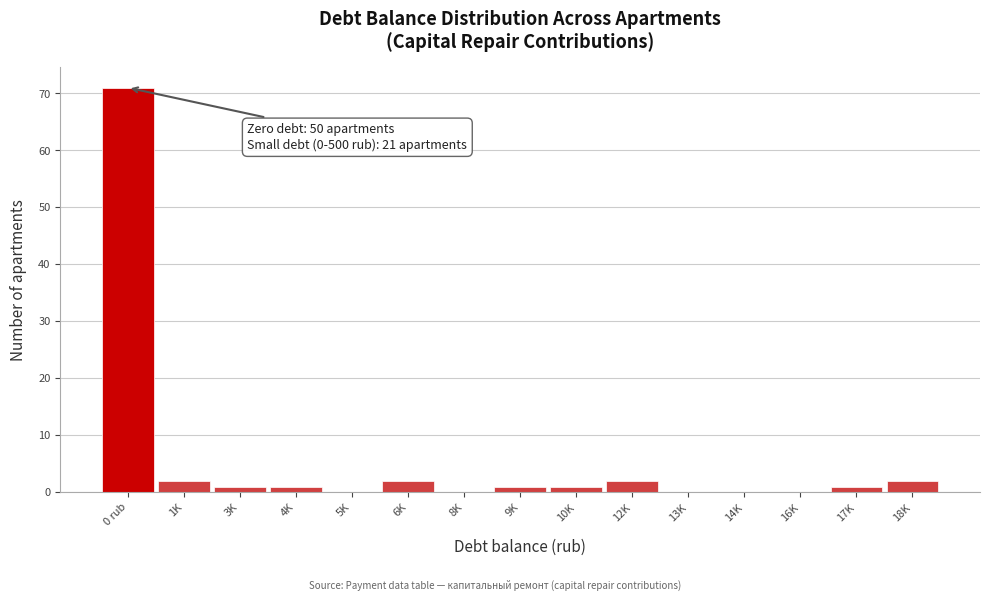

Reading left to right, list all the values displayed in this chart.

0 rub=71	1K=2	3K=1	4K=1	5K=0	6K=2	8K=0	9K=1	10K=1	12K=2	13K=0	14K=0	16K=0	17K=1	18K=2